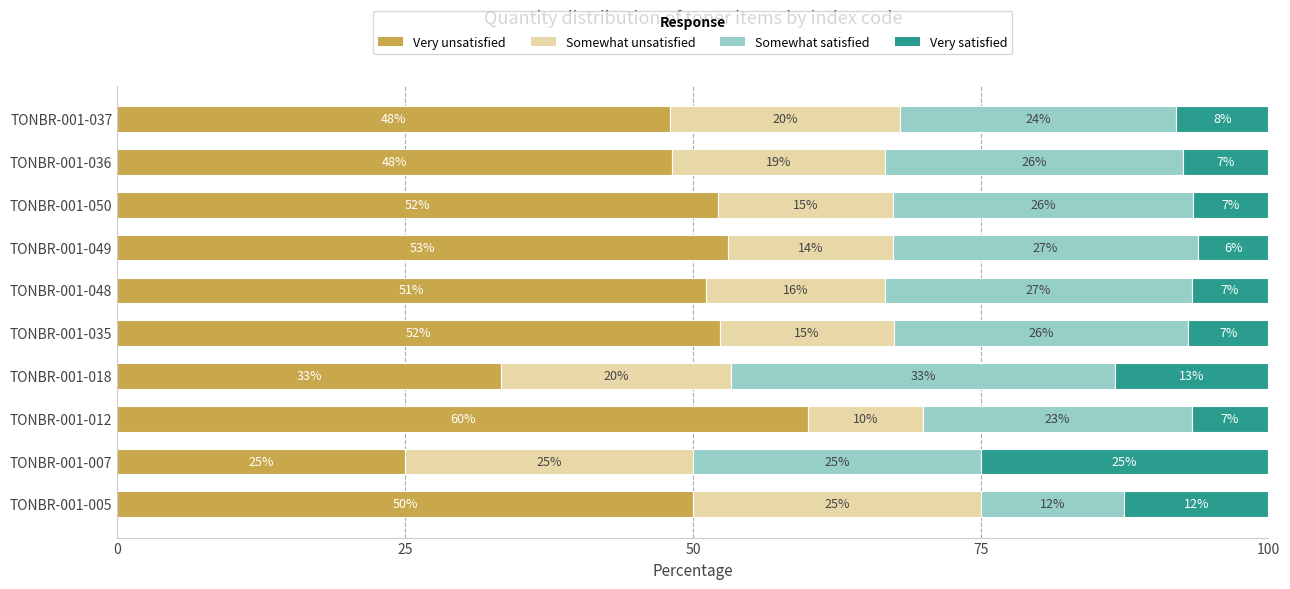

Which category has the lowest value in the Very unsatisfied series?

TONBR-001-007